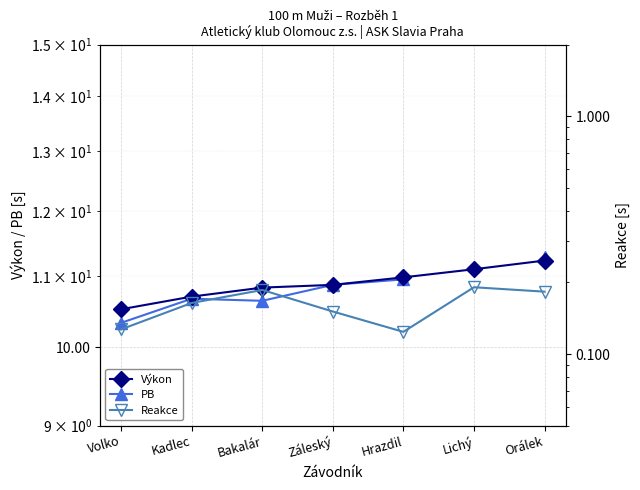

What is the difference between the maximum and minimum values in the PB series?

1.0